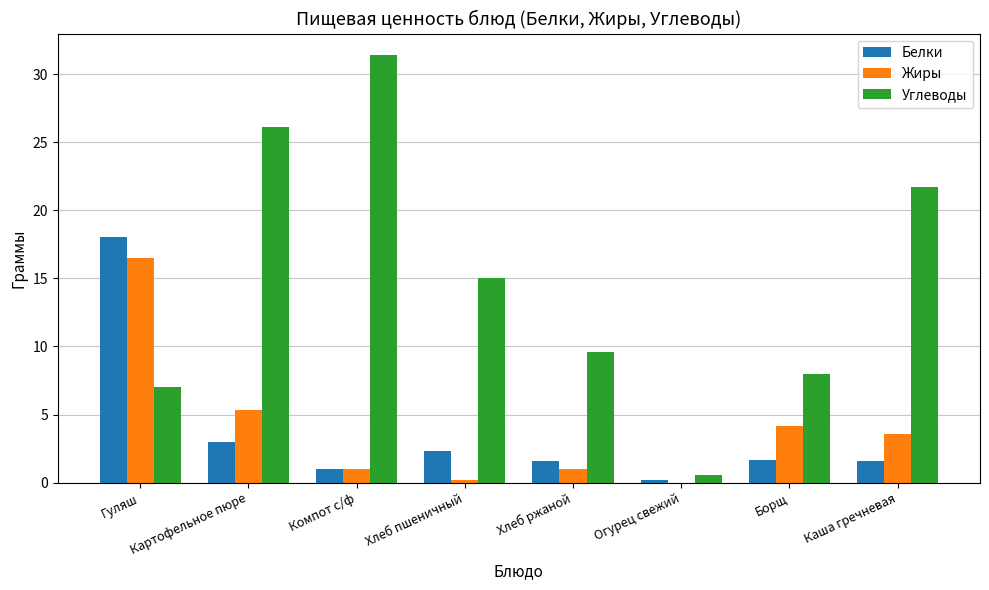

How many positive values does the Жиры series have?

7